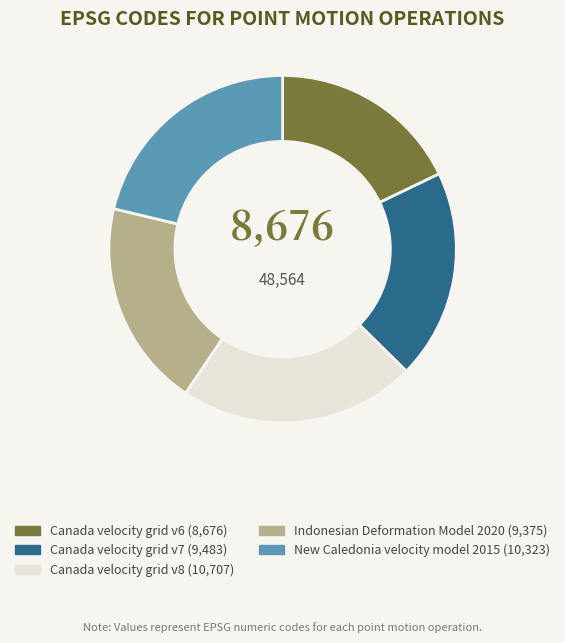

Count the number of slices in the pie.

5